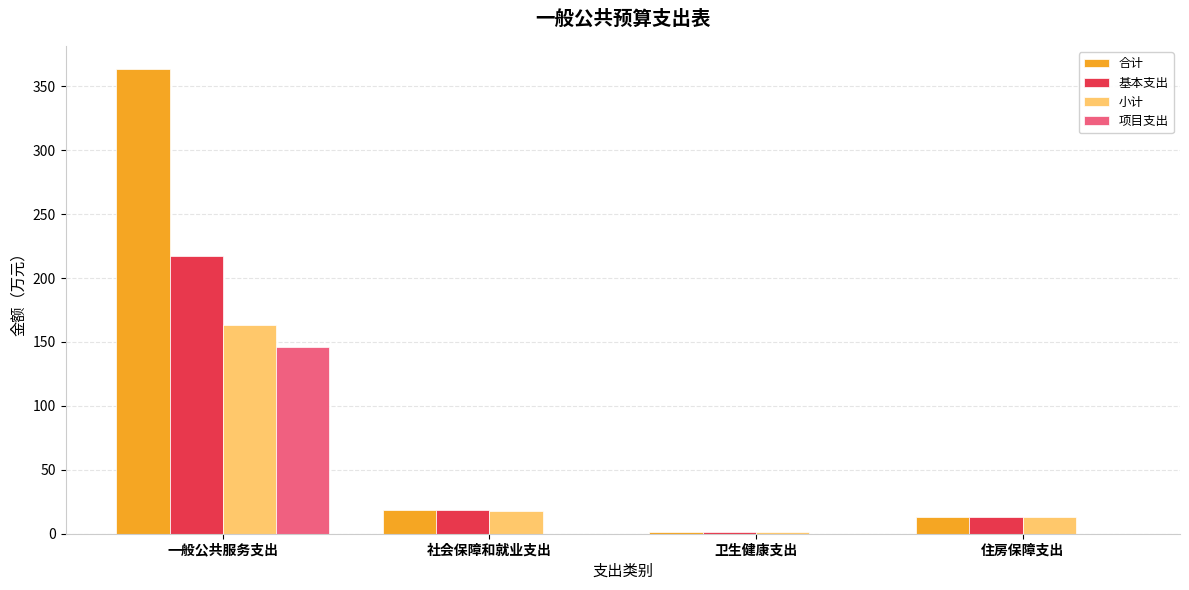

How many values in the 项目支出 series exceed 0?

1